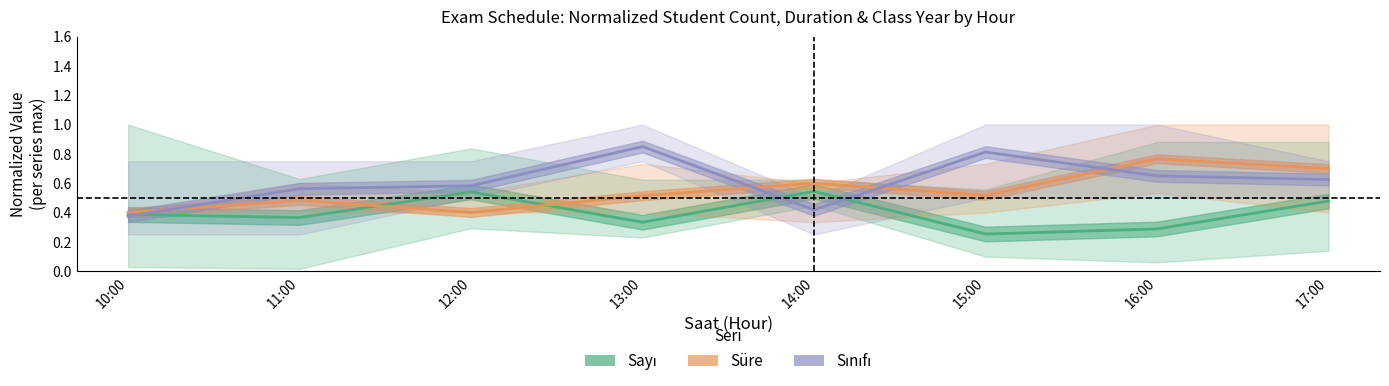

What is the average value of the Sayı (normalized) series?

0.4